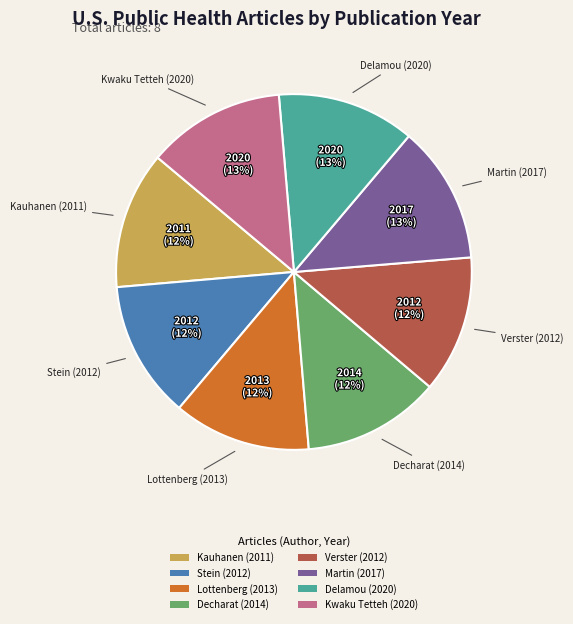

Approximately how many times larger is the value at Decharat (2014) compared to Lottenberg (2013)?

1.0